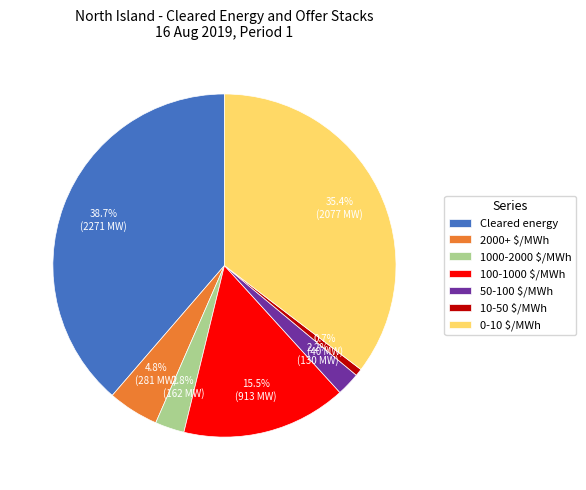

Does 10-50 $/MWh represent more than half of the total?

No